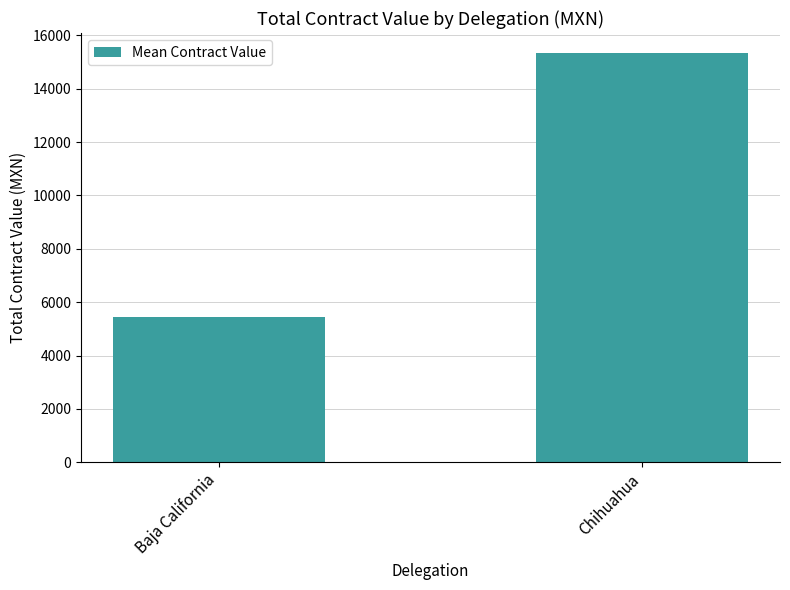

What is the average value?

10387.4